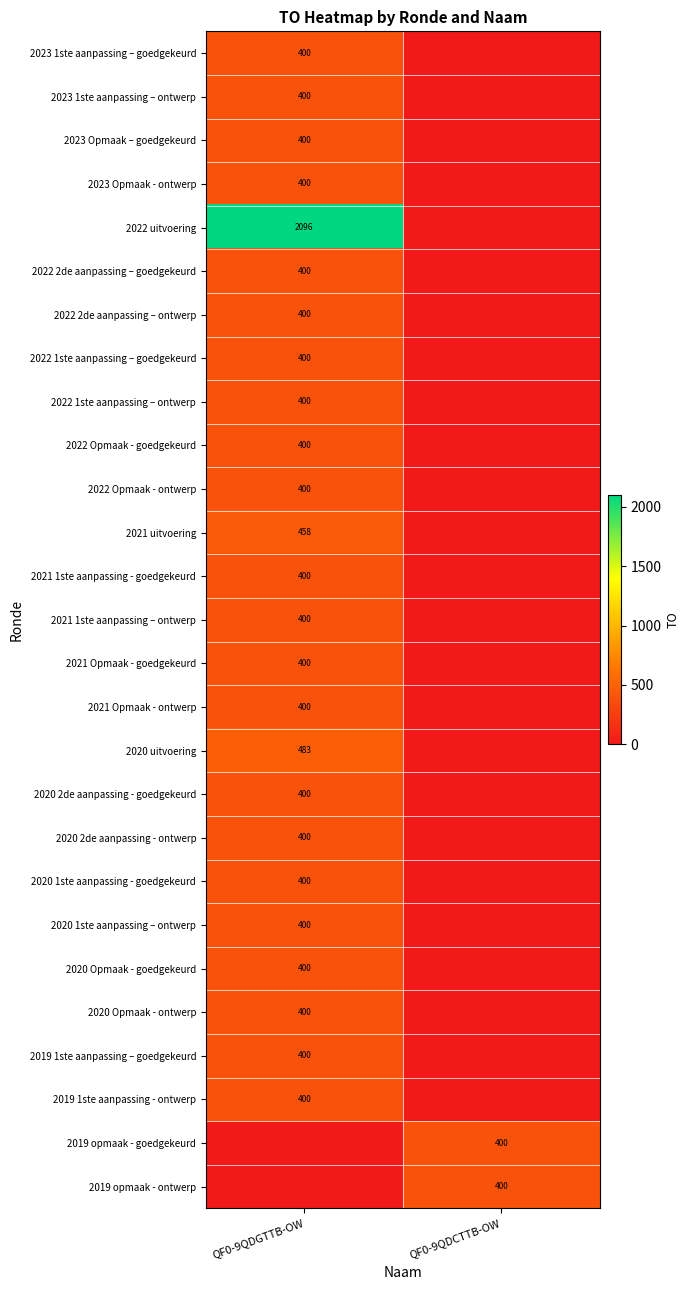

What is the total value across all series at QF0-9QDGTTB-OW?

11837